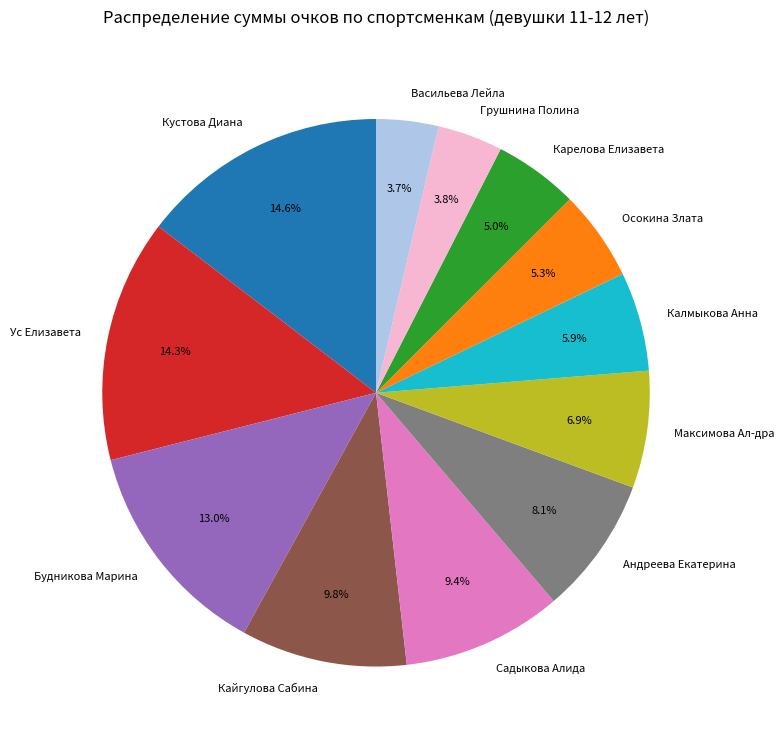

How many segments does this pie chart have?

12